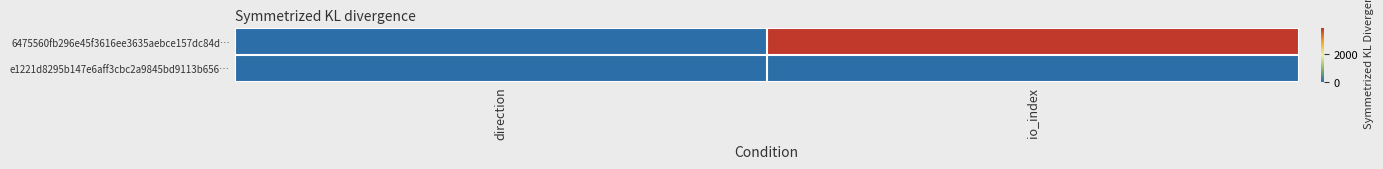

Reading left to right, list all the values displayed in this chart.

6475560fb296e45f3616ee3635aebce157dc84d…: direction=-1	io_index=3882
e1221d8295b147e6aff3cbc2a9845bd9113b656…: direction=1	io_index=0